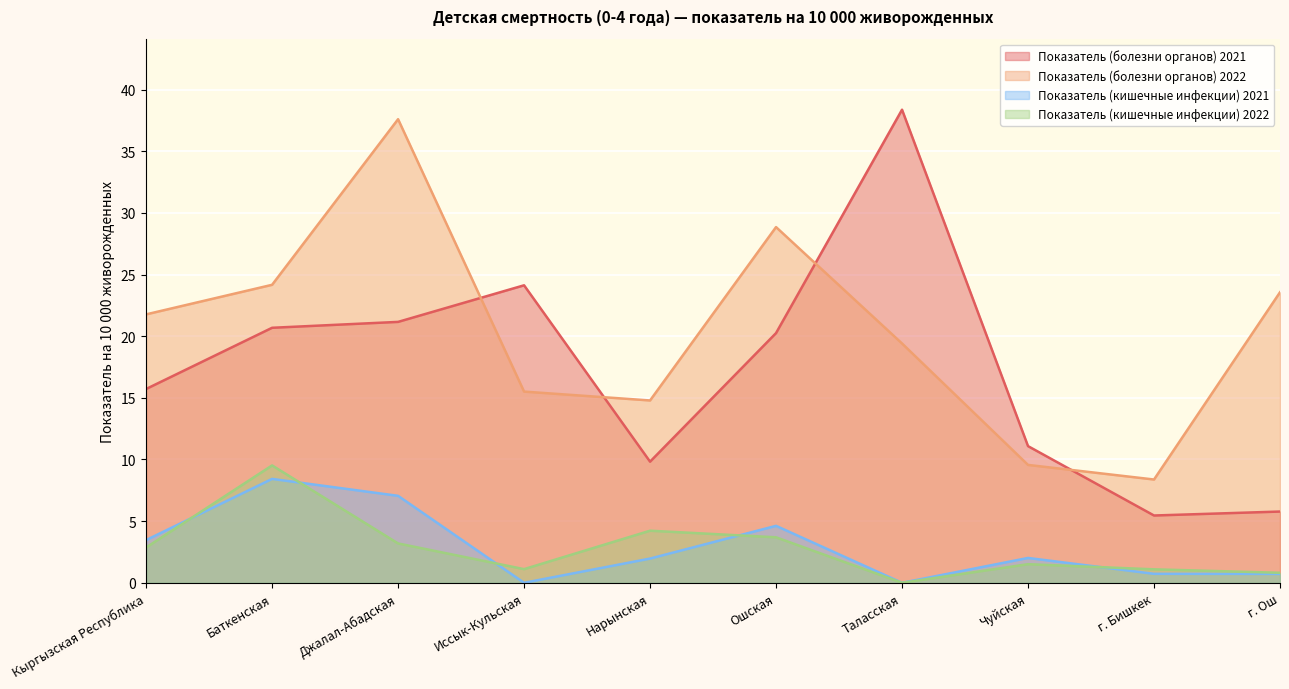

Reading right to left, what are all the values shown in this chart?

Показатель (болезни органов) 2021: 5.8	5.5	11.1	38.4	20.3	9.8	24.1	21.2	20.7	15.7
Показатель (болезни органов) 2022: 23.6	8.4	9.6	19.4	28.8	14.8	15.5	37.6	24.2	21.8
Показатель (кишечные инфекции) 2021: 0.7	0.7	2.0	0.0	4.6	2.0	0.0	7.1	8.4	3.5
Показатель (кишечные инфекции) 2022: 0.8	1.1	1.5	0.0	3.7	4.2	1.1	3.2	9.5	2.9